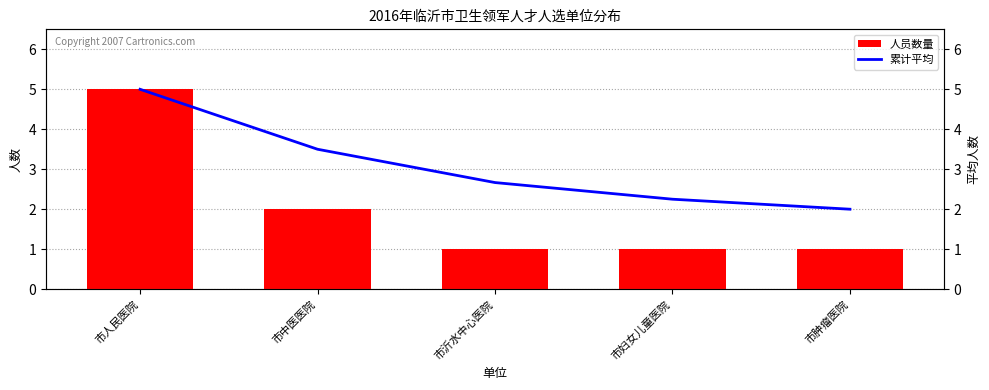

Reading right to left, extract all data points from this chart.

人员数量: 市肿瘤医院=1.0	市妇女儿童医院=1.0	市沂水中心医院=1.0	市中医医院=2.0	市人民医院=5.0
累计平均: 市肿瘤医院=2.0	市妇女儿童医院=2.2	市沂水中心医院=2.7	市中医医院=3.5	市人民医院=5.0